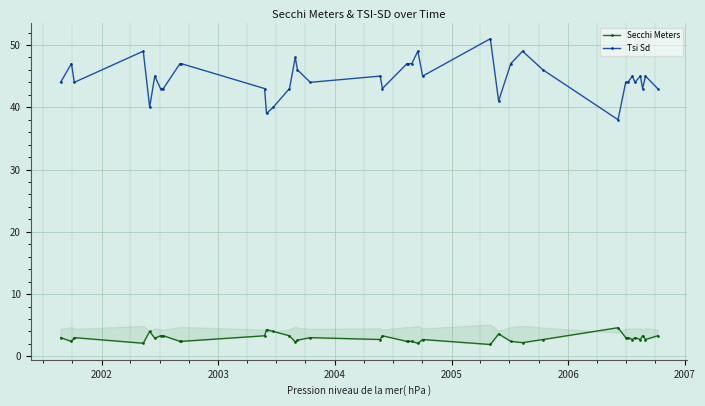

True or false: Secchi Meters has more than 0 interior local peaks.

True